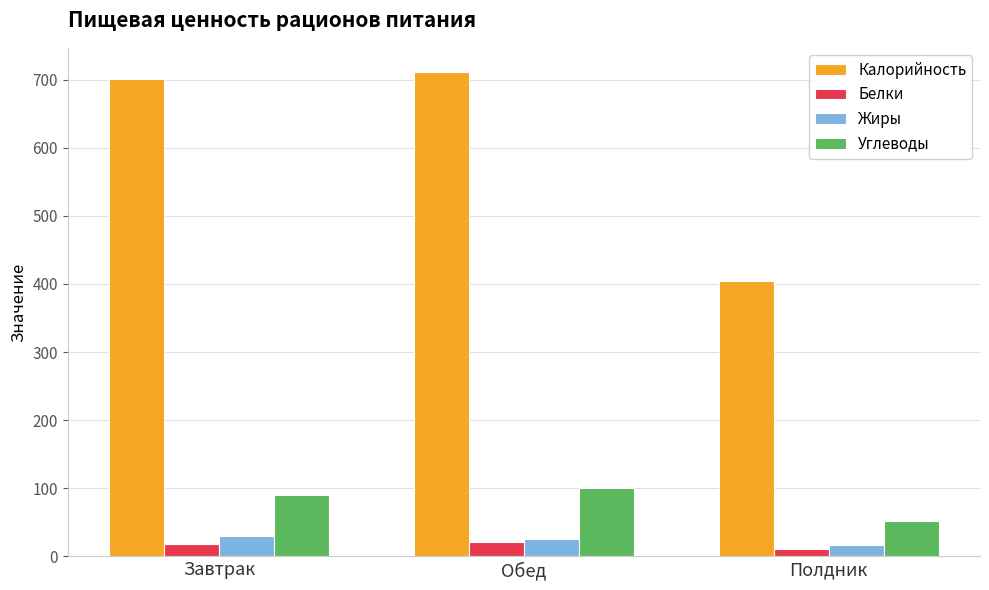

Which series has the largest total across all categories?

Калорийность